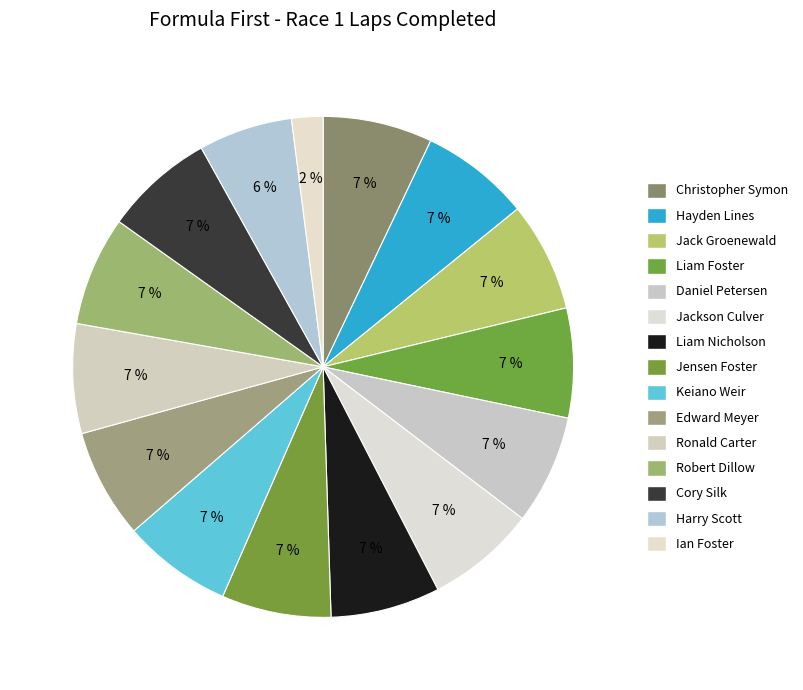

Count the number of slices in the pie.

15